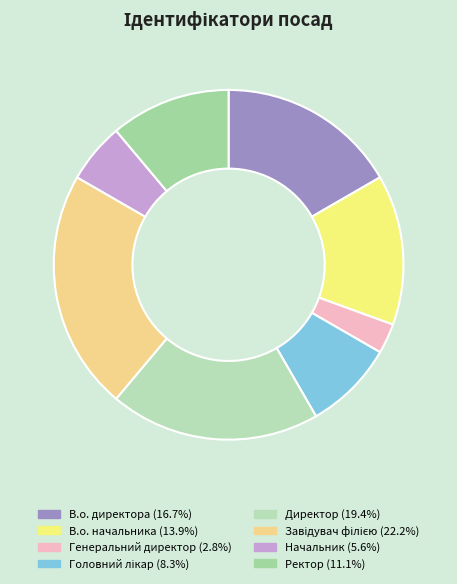

How many slices are in this pie chart?

8